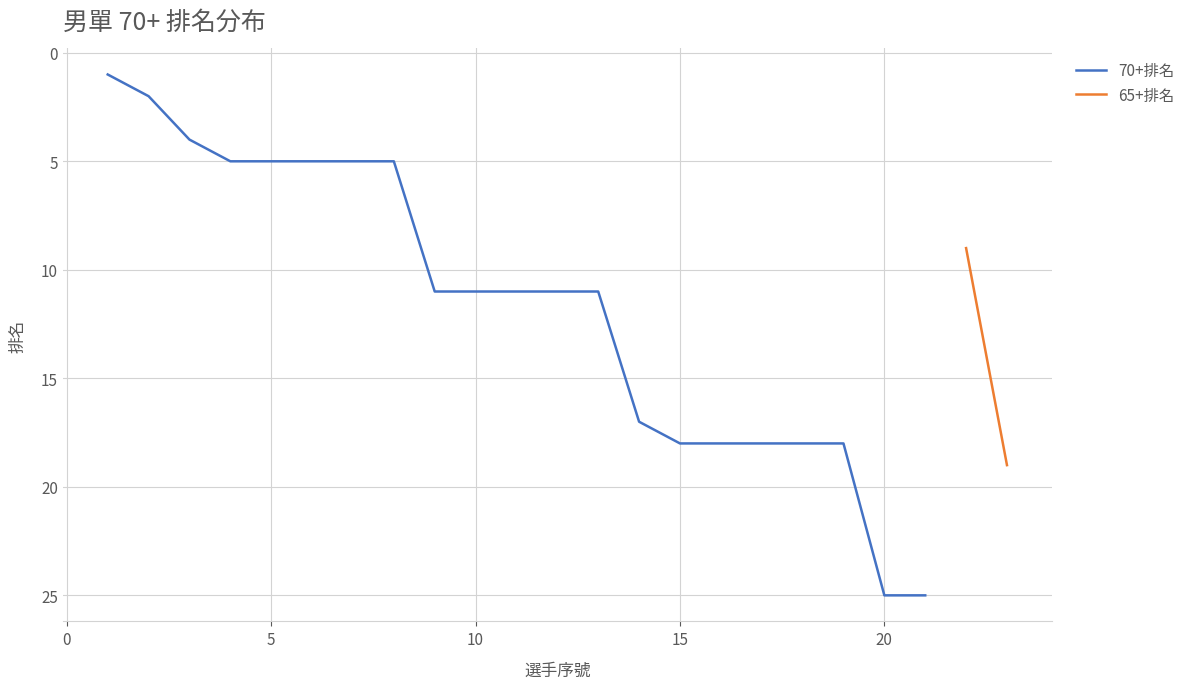

What is the sum of all values?

244